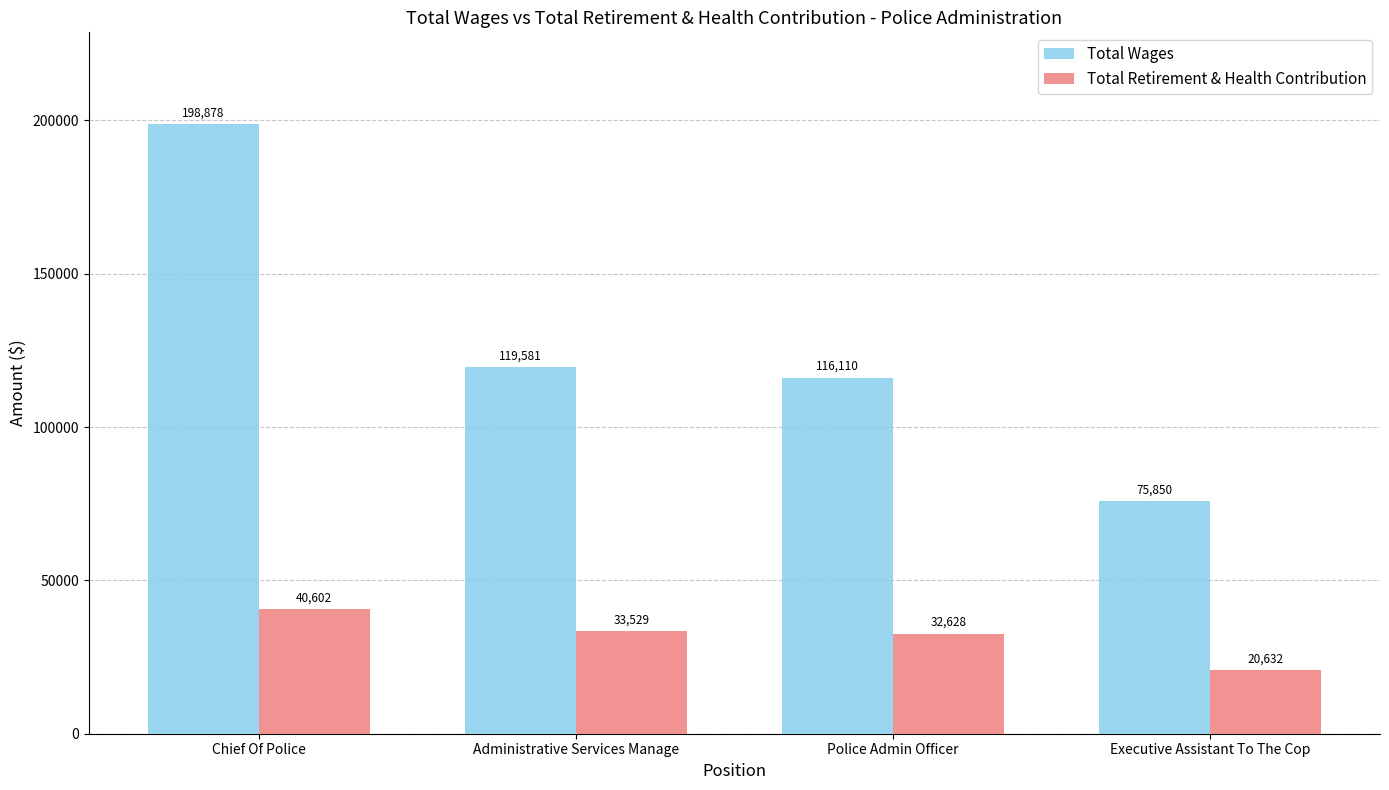

What is the difference between the highest and lowest values at Administrative Services Manage?

86052